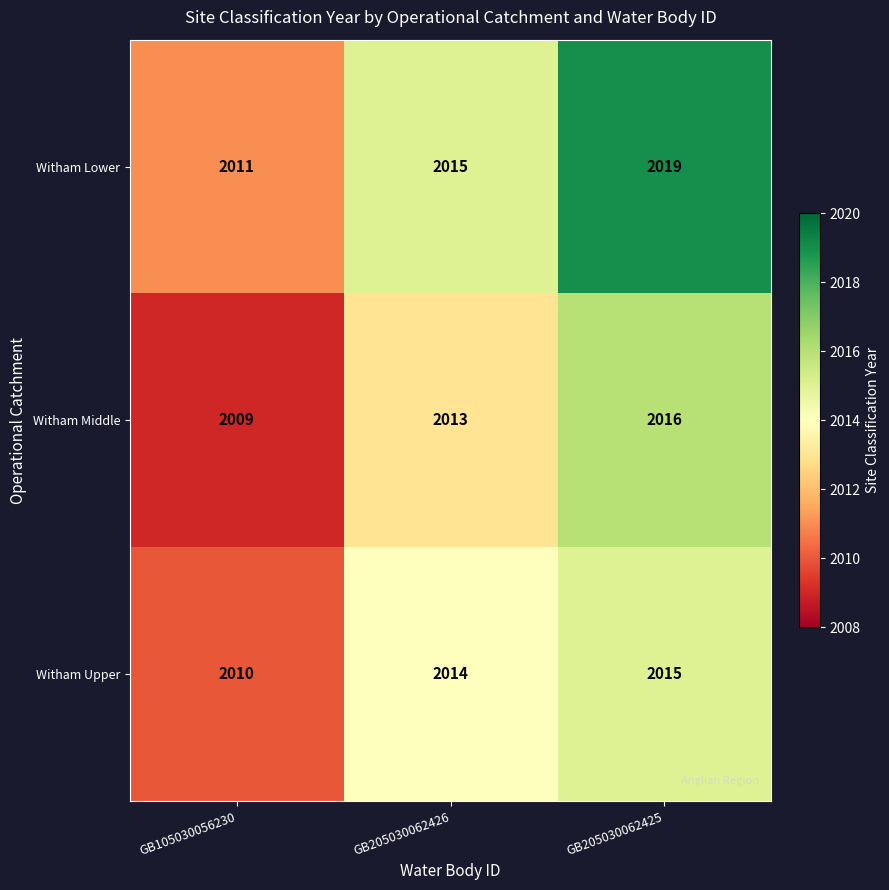

Reading right to left, list all the values displayed in this chart.

Witham Lower: GB205030062425=2019	GB205030062426=2015	GB105030056230=2011
Witham Middle: GB205030062425=2016	GB205030062426=2013	GB105030056230=2009
Witham Upper: GB205030062425=2015	GB205030062426=2014	GB105030056230=2010